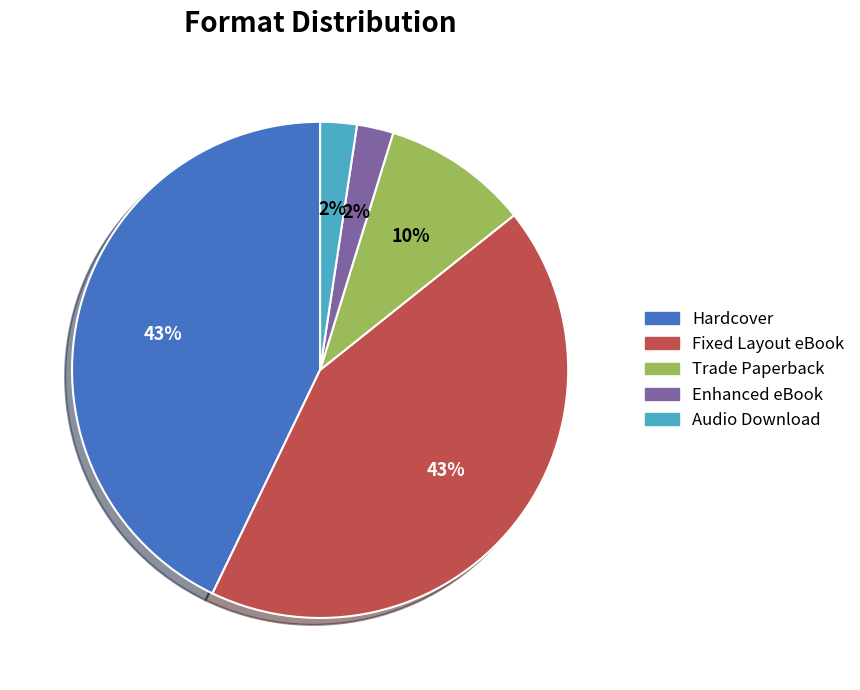

Combined, do Fixed Layout eBook and Hardcover account for over 50%?

Yes